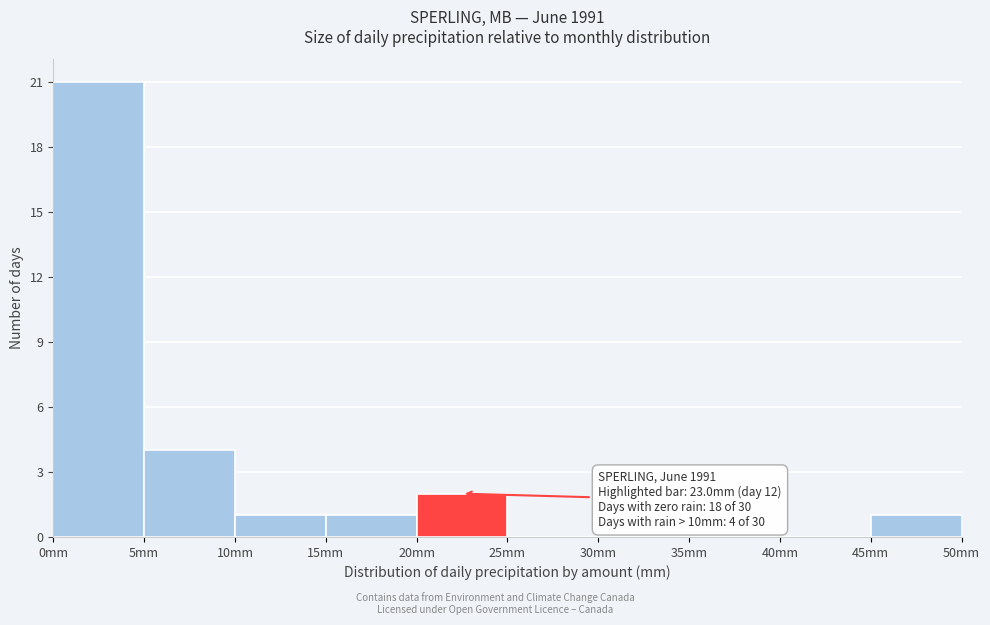

Over which range of the x-axis is the bar tallest?

0 to 5